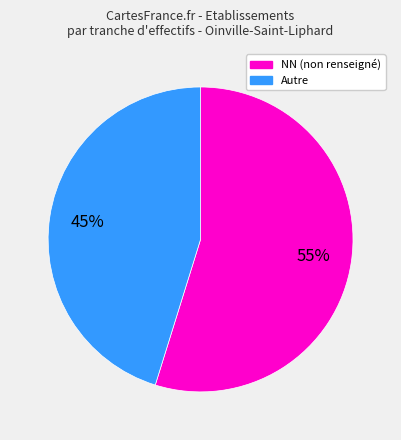

Is there a majority slice in this chart?

Yes